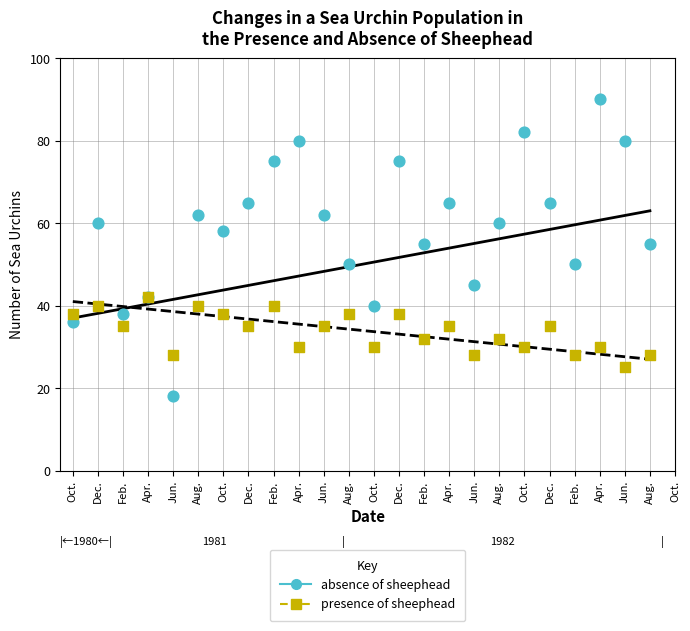

What are all the series names shown in the legend?

absence of sheephead, presence of sheephead